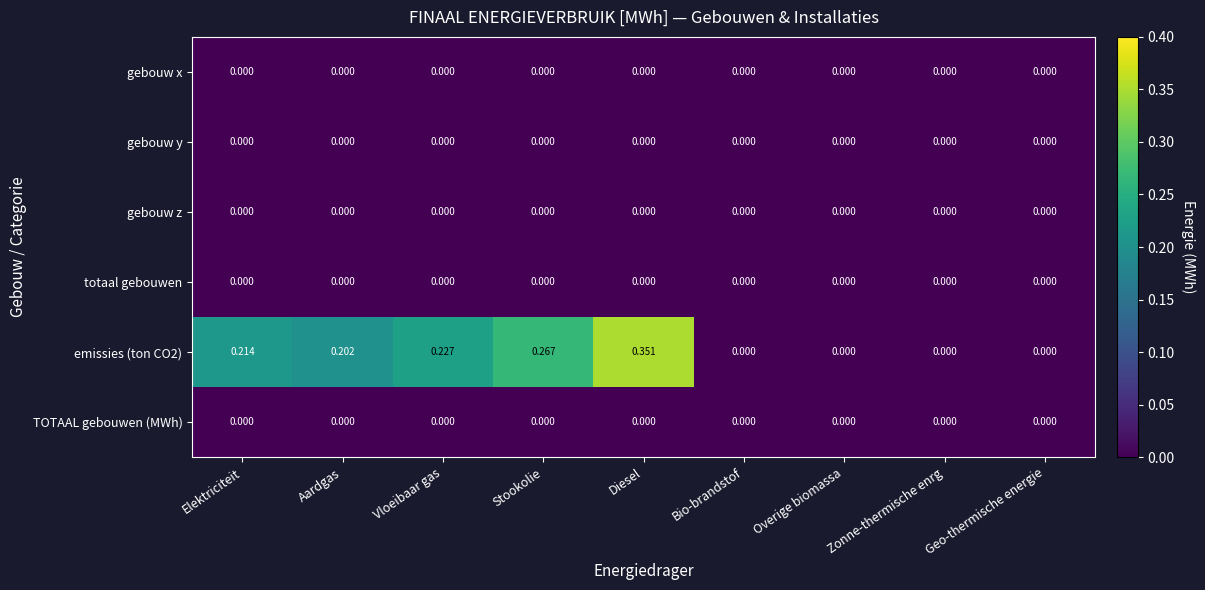

At which category does the chart reach its peak across all series?

Diesel